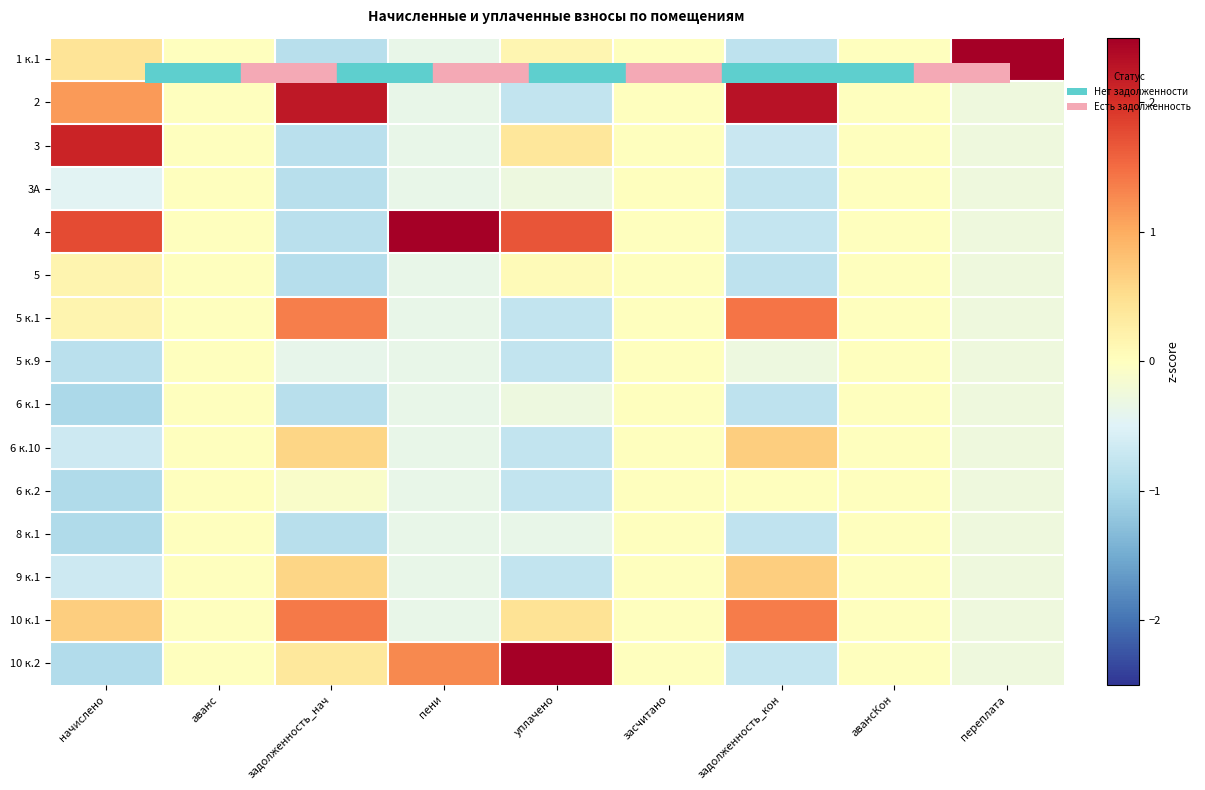

What is the spread (max minus min) of values at задолженность_нач?

3.1